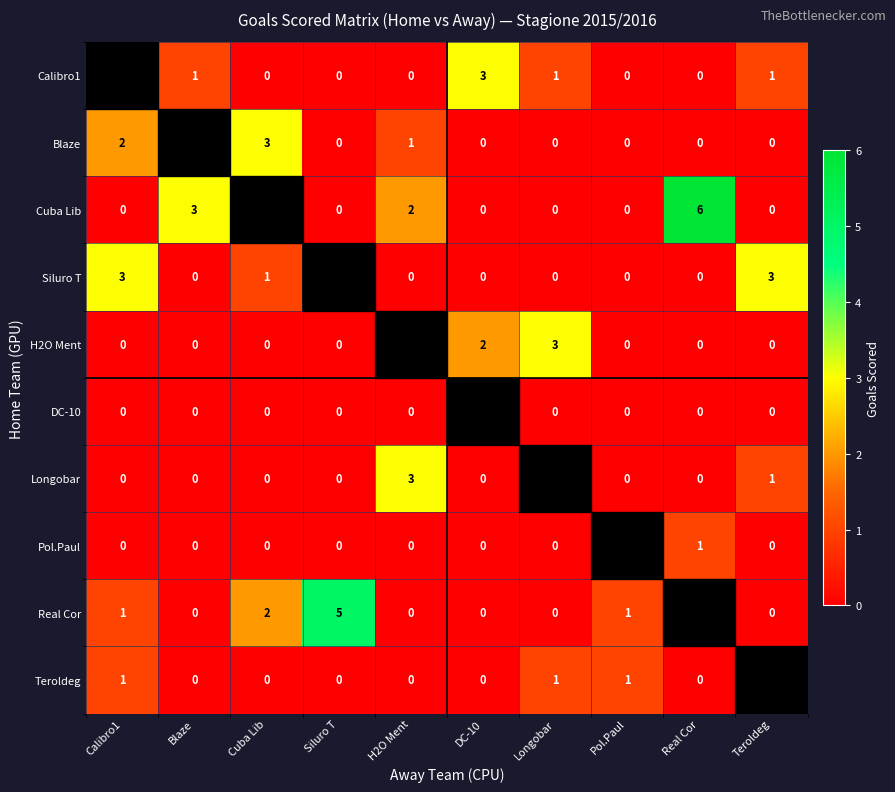

True or false: H2O Ment has a value of 0.0 at Real Cor.

True